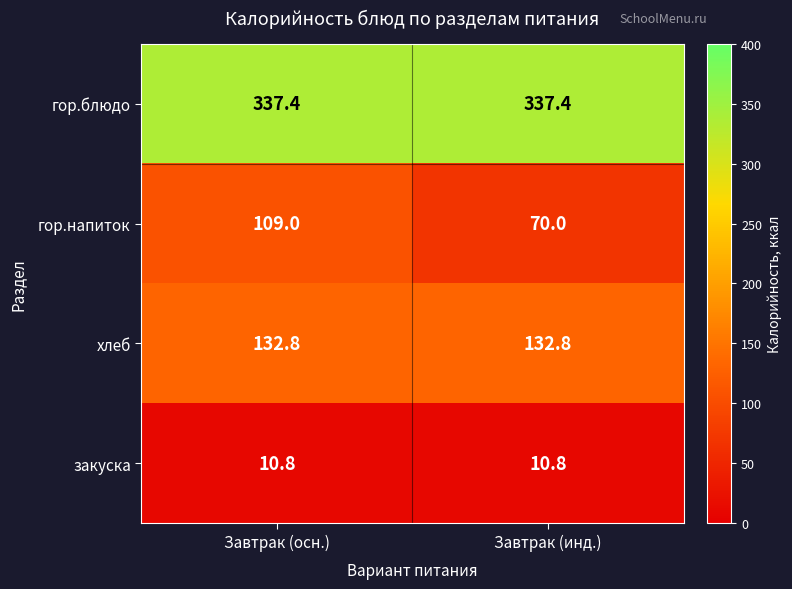

Rank the categories by гор.напиток value from highest to lowest.

Завтрак (осн.), Завтрак (инд.)